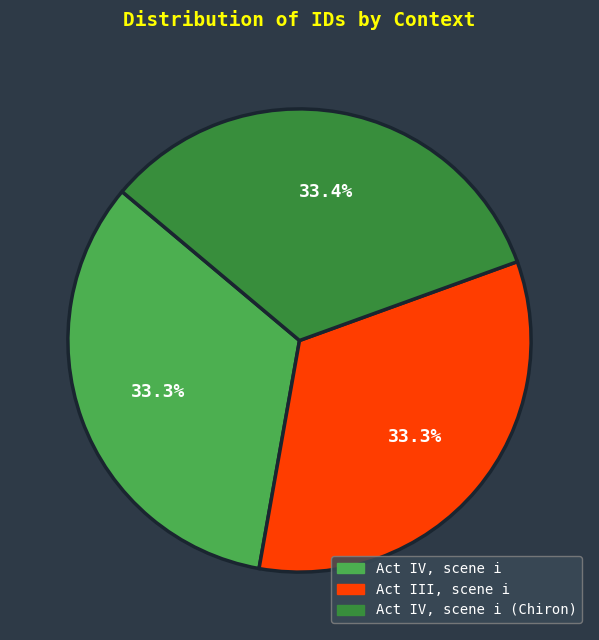

Does any single category account for the majority?

No